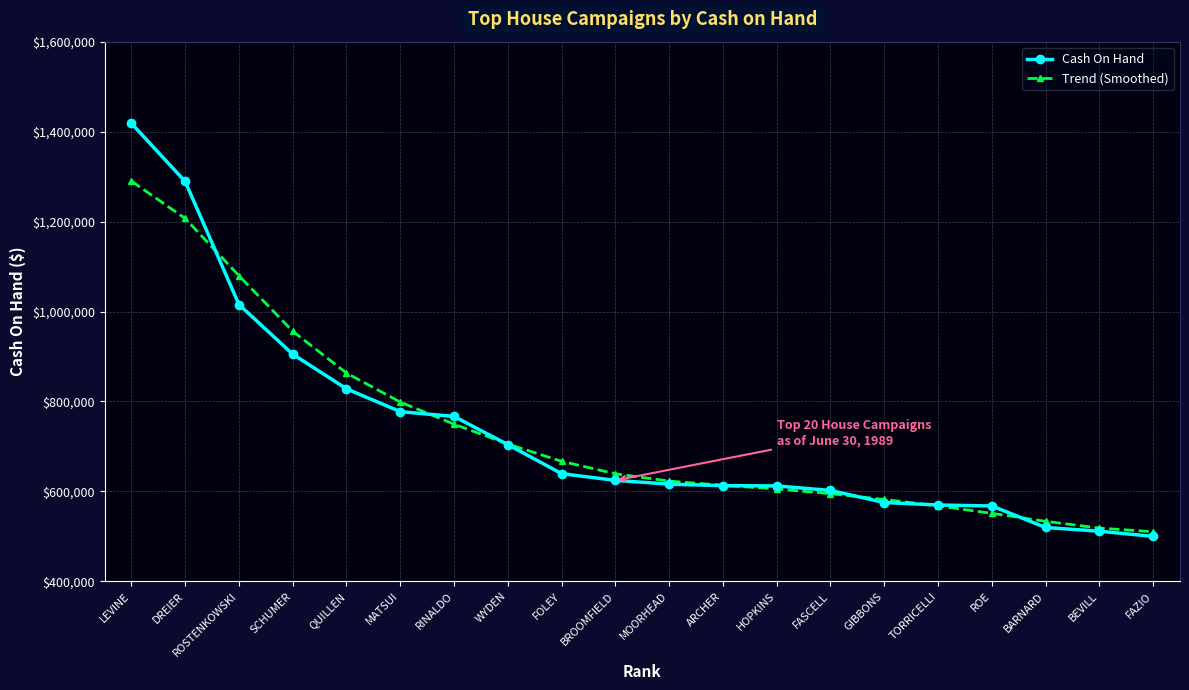

After their last crossing, which series has the higher values: Cash On Hand or Trend (Smoothed)?

Trend (Smoothed)